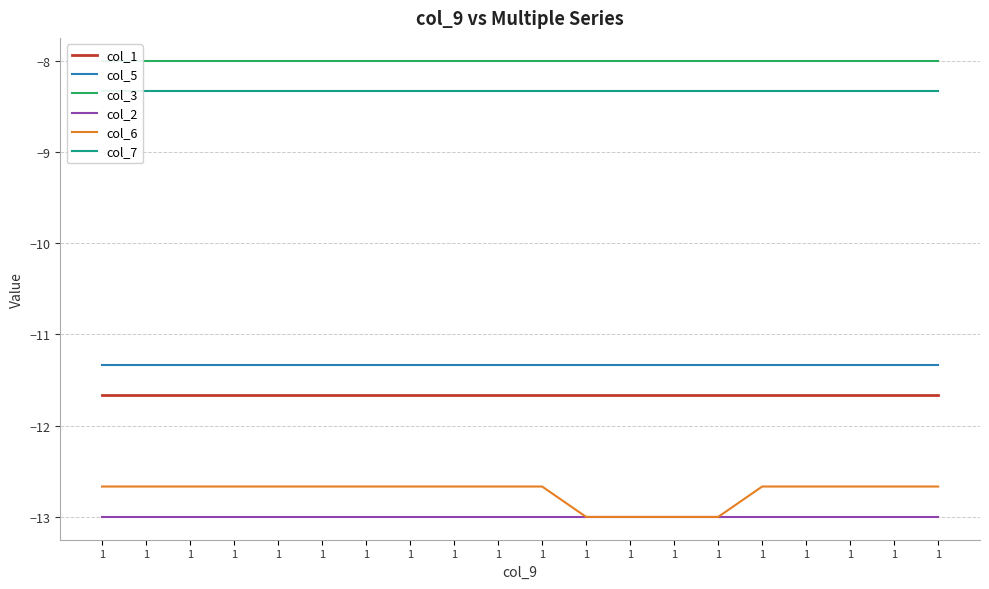

At which label does col_3 reach its peak?

1